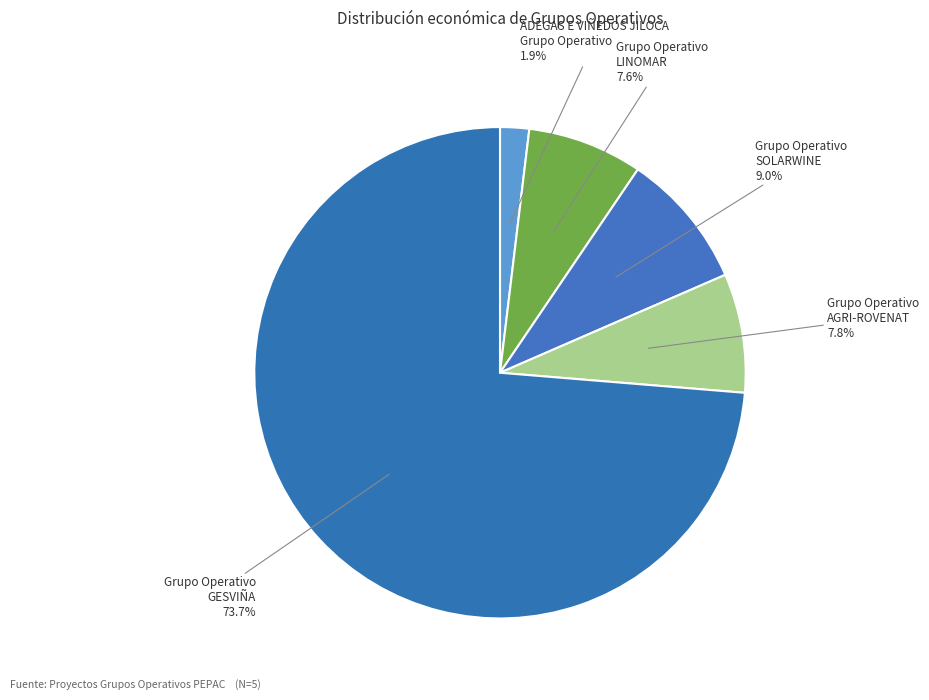

Combined, what portion of the pie is Grupo Operativo SOLARWINE and Grupo Operativo AGRI-ROVENAT?

16.8%